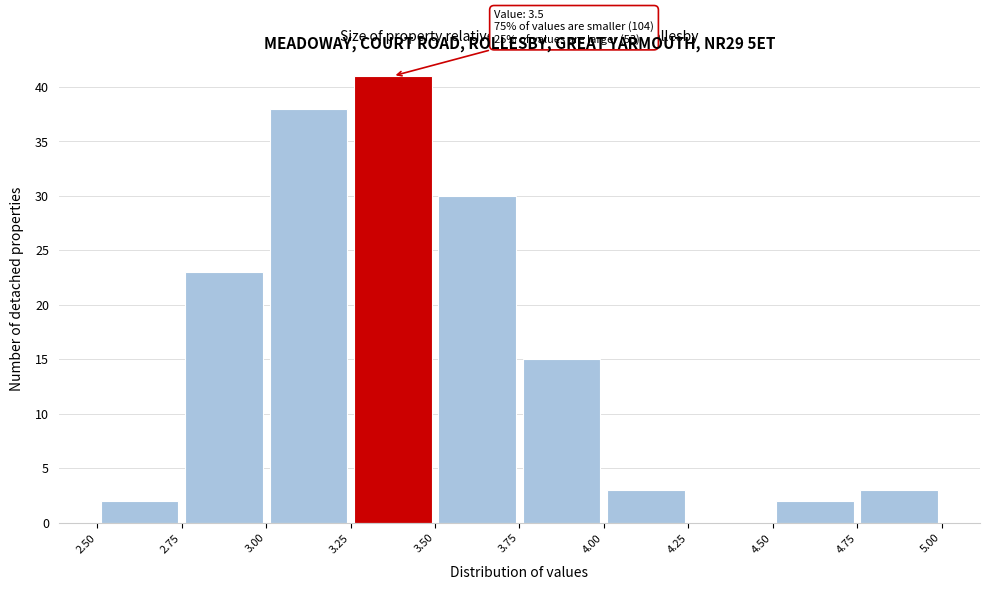

Which range on the x-axis has the tallest bar?

3.25 to 3.50